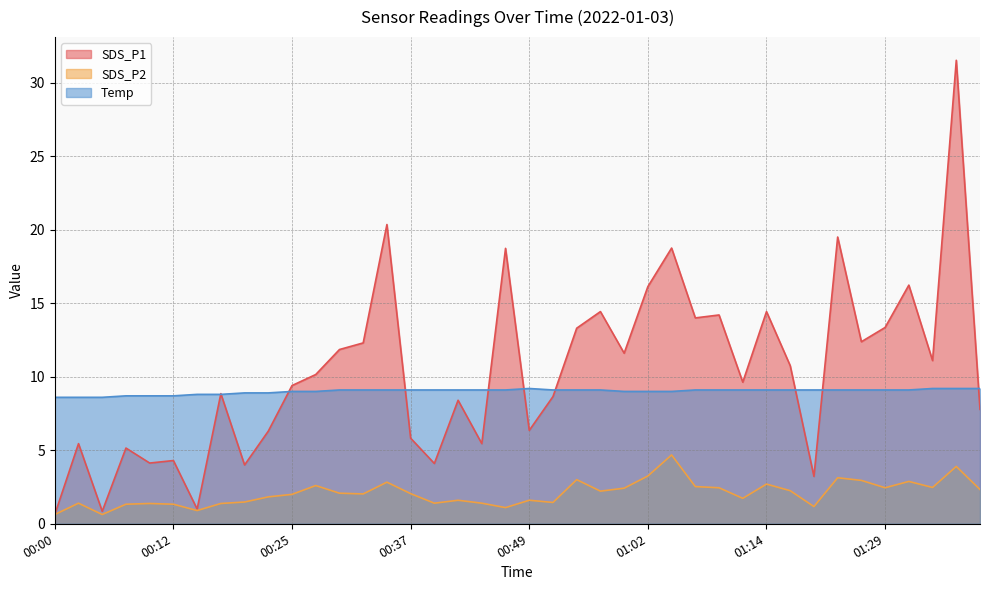

In Temp, how many points are higher than both neighbors (excluding endpoints)?

1